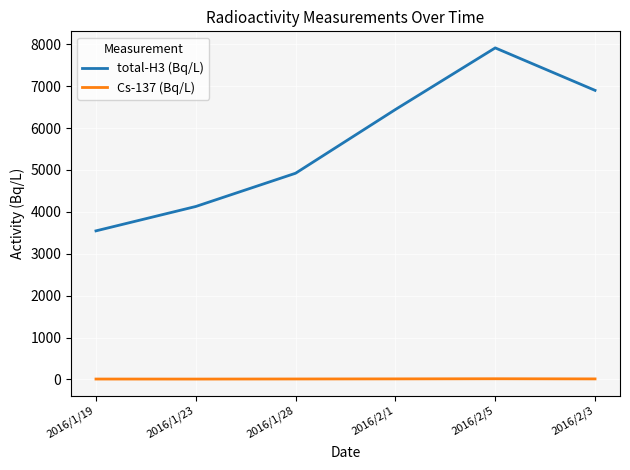

List the labels in order of total-H3 (Bq/L) value, largest first.

2016/2/5, 2016/2/3, 2016/2/1, 2016/1/28, 2016/1/23, 2016/1/19